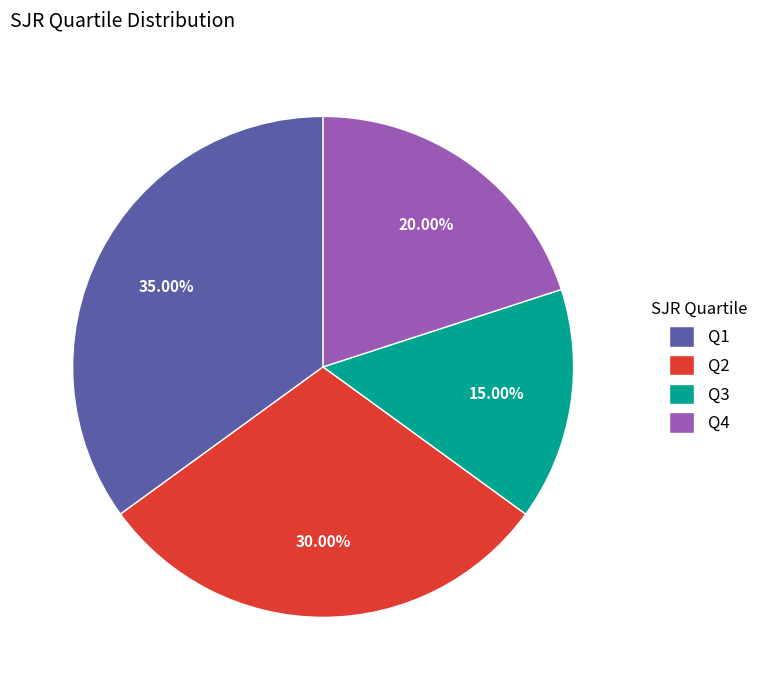

What is the smallest slice in the pie chart?

Q3